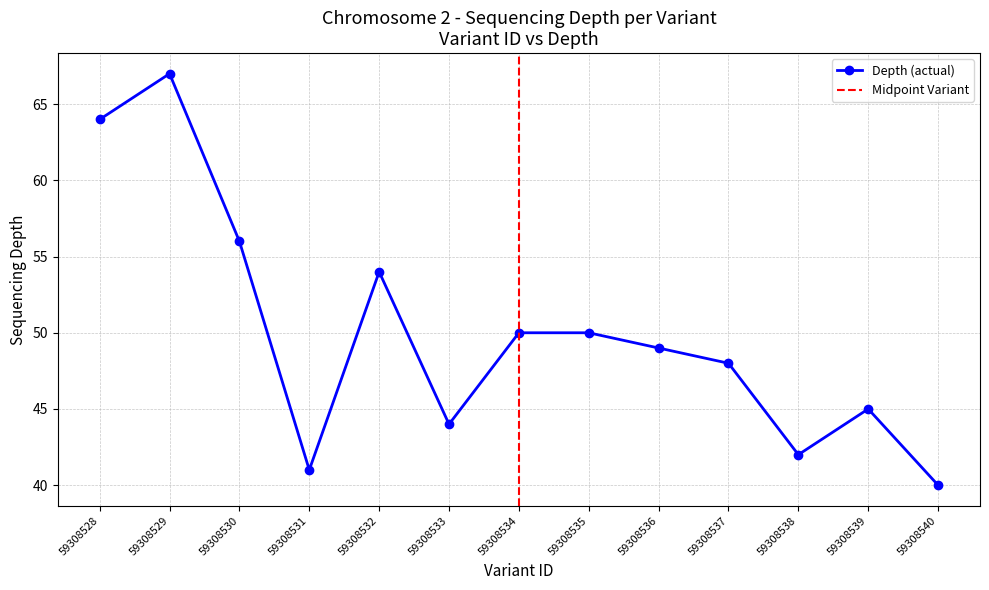

Which has a higher value, 59308539 or 59308537?

59308537